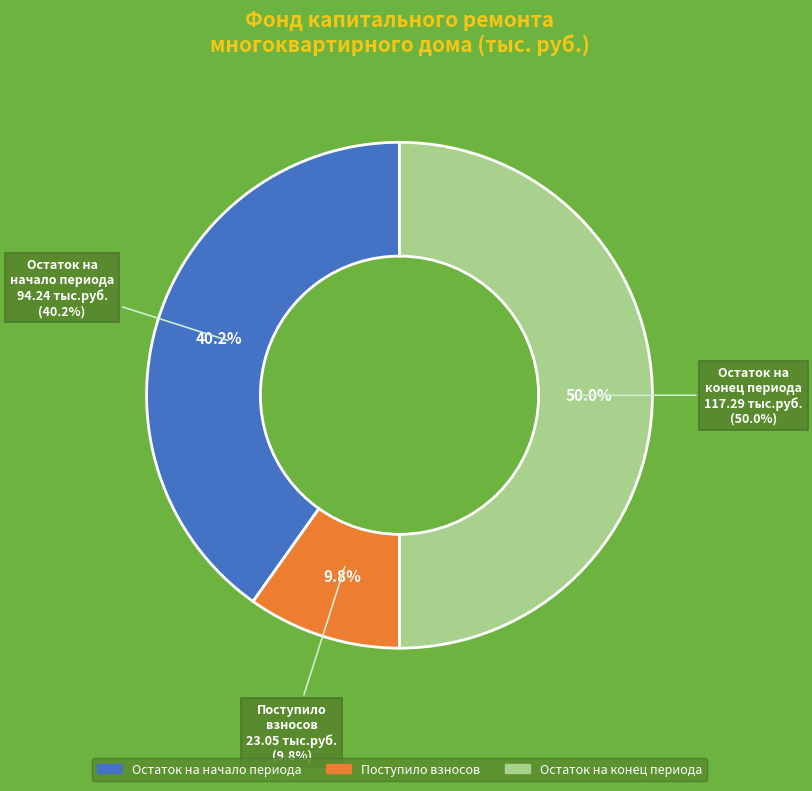

Between Остаток на начало периода and Взносов поступило, which is larger?

Остаток на начало периода